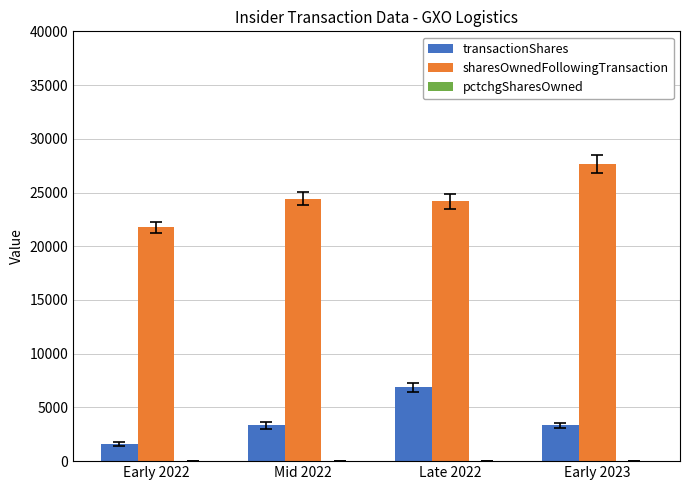

Between Mid 2022 and Early 2023, which series saw the biggest shift?

sharesOwnedFollowingTransaction